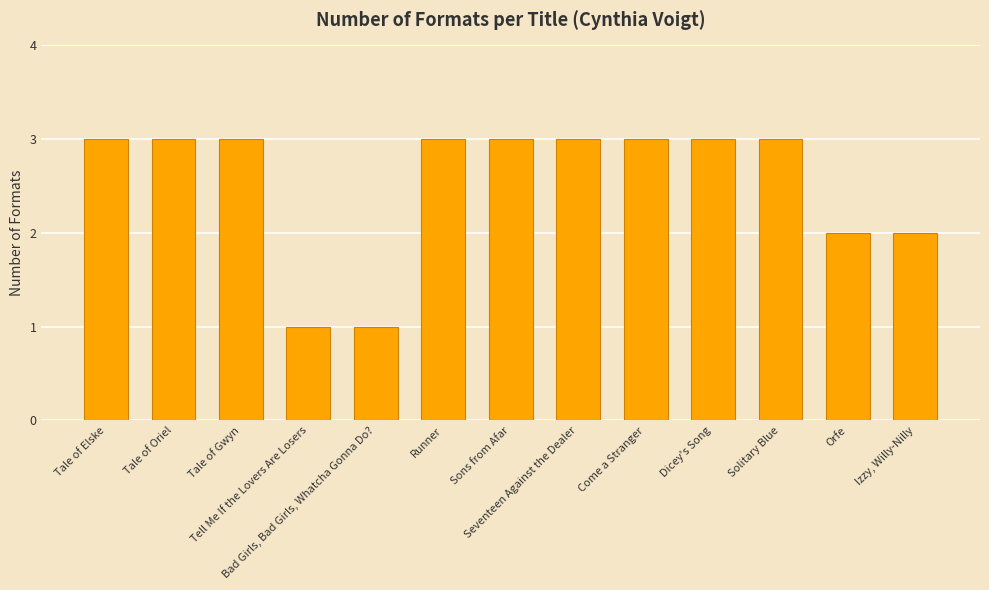

Does the chart contain stacked bars?

No